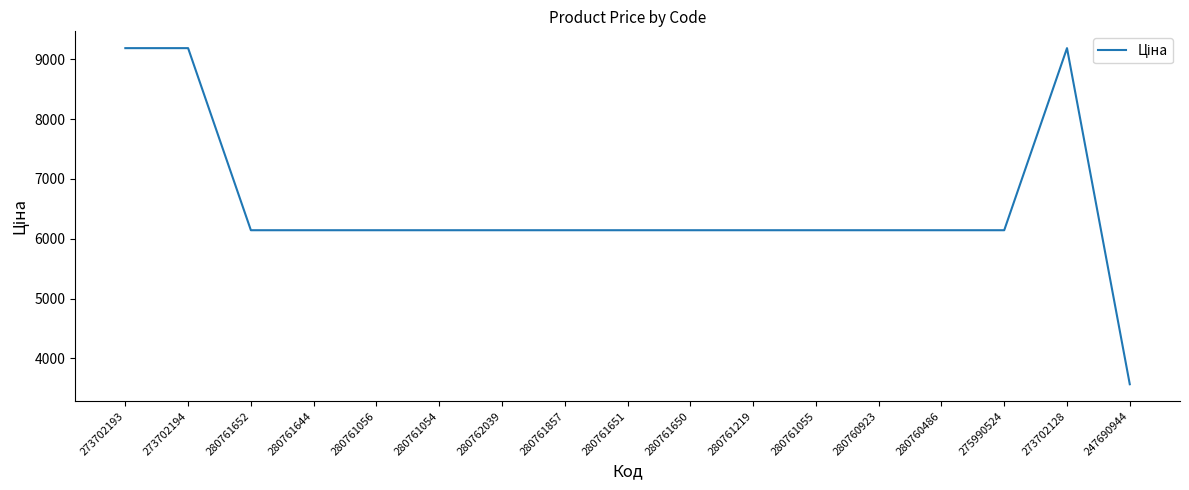

Which label corresponds to the smallest value in the chart?

247690944